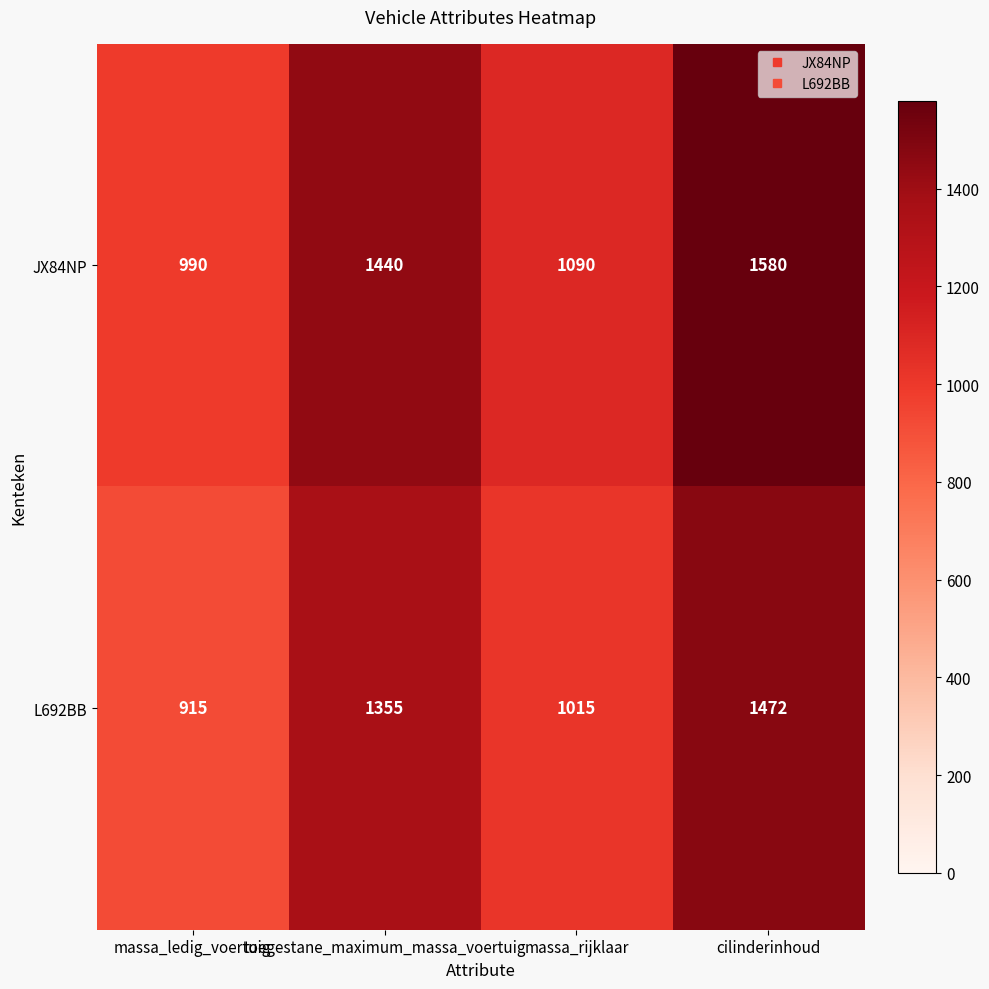

What is the smallest value displayed?

915